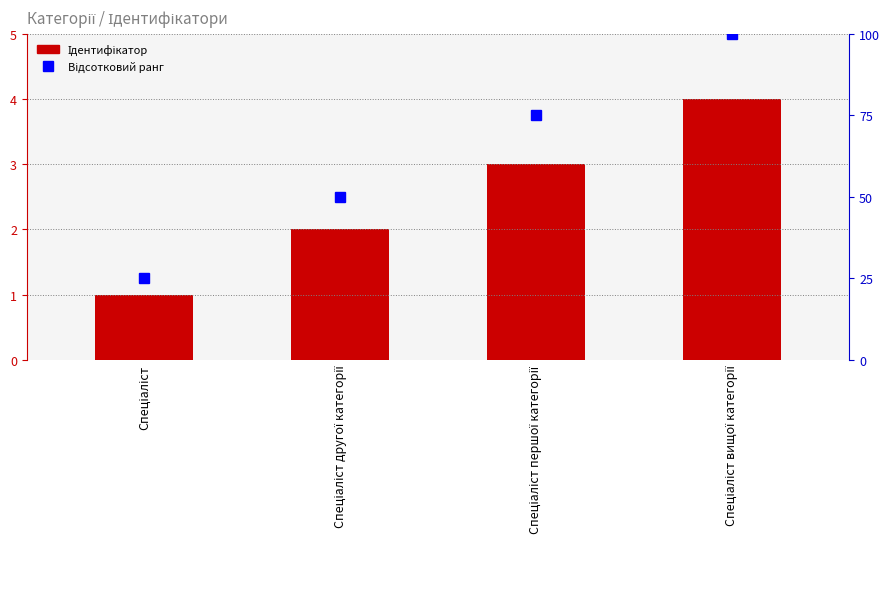

Is it true that the value at Спеціаліст першої категорії is 3?

True